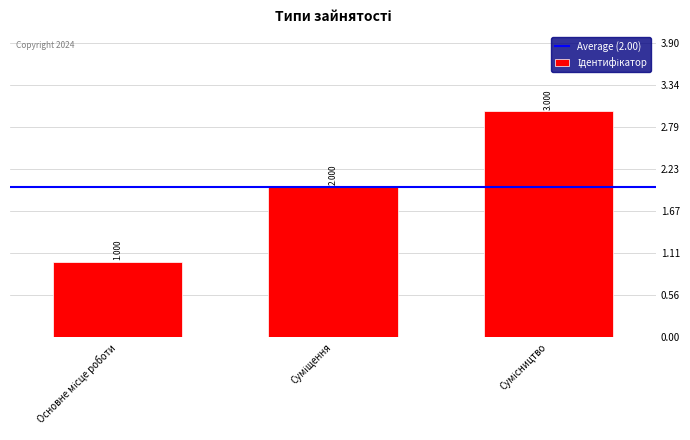

How many values are below 2?

1